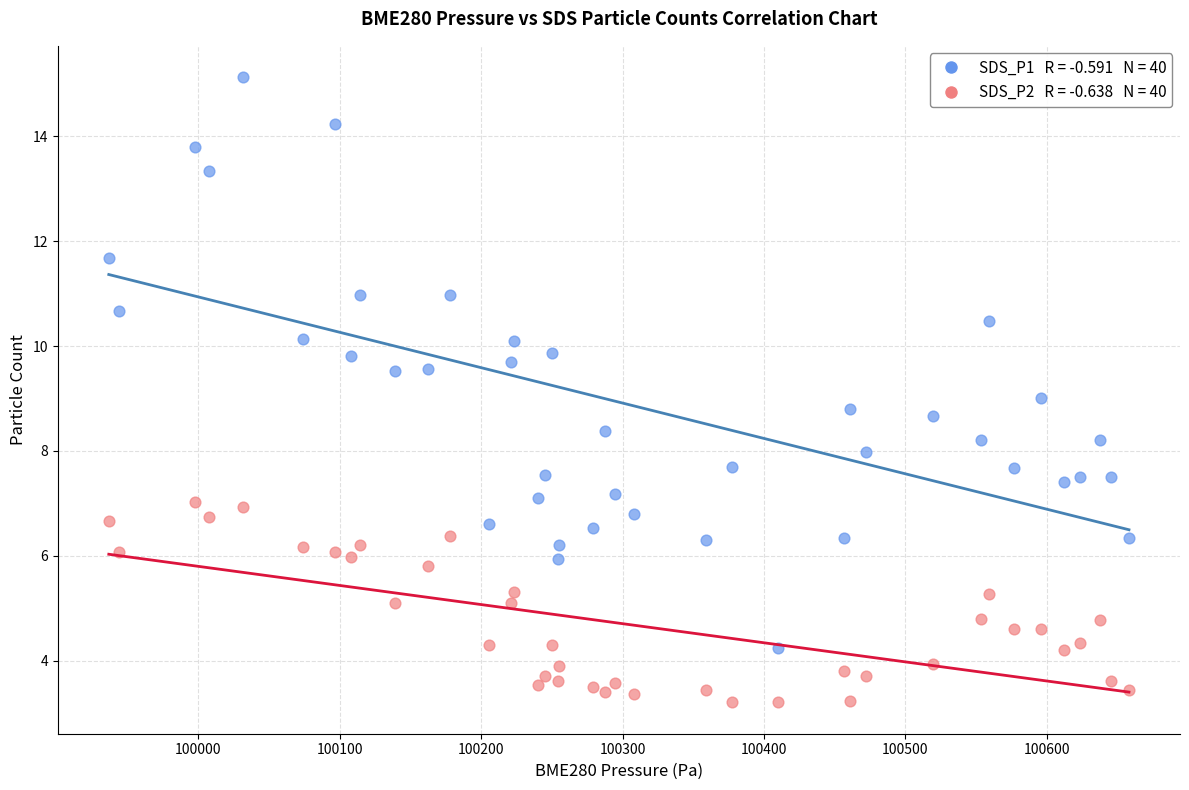

Across all data points, what is the range of Y values (max minus min)?

11.9